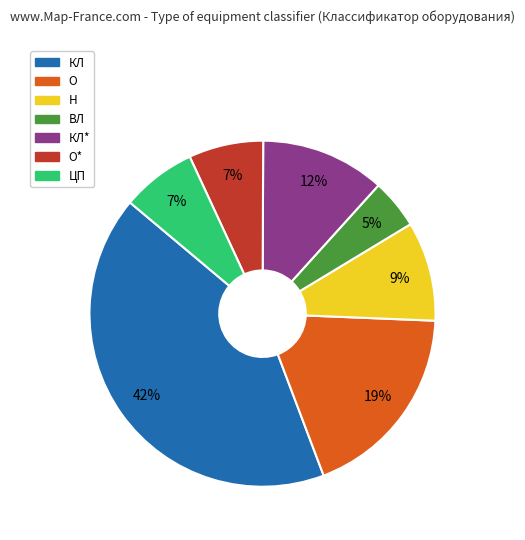

Is it true that О is 19% of the pie?

True